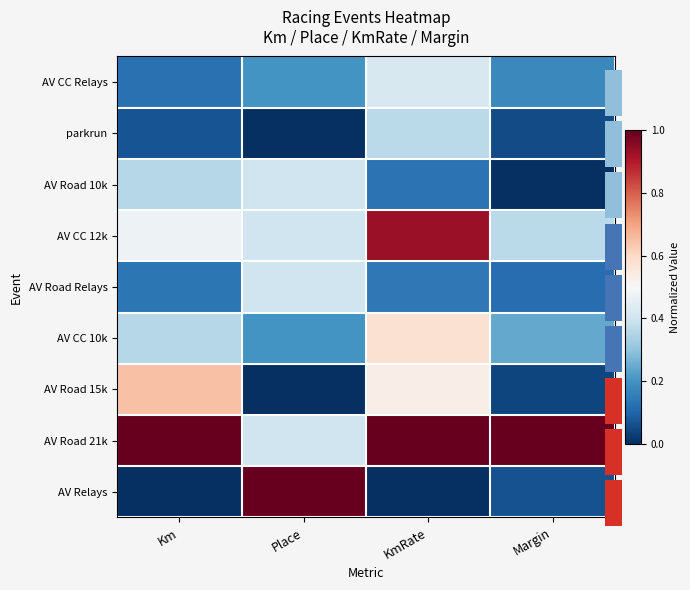

Which series has the largest total across all categories?

AV Road 21k